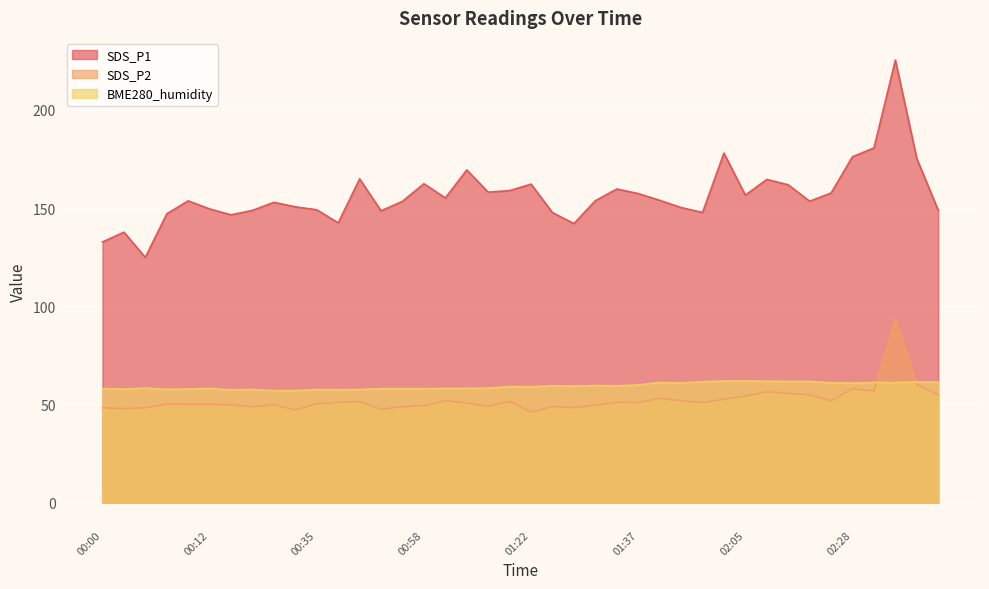

What are all the series names shown in the legend?

SDS_P1, SDS_P2, BME280_humidity